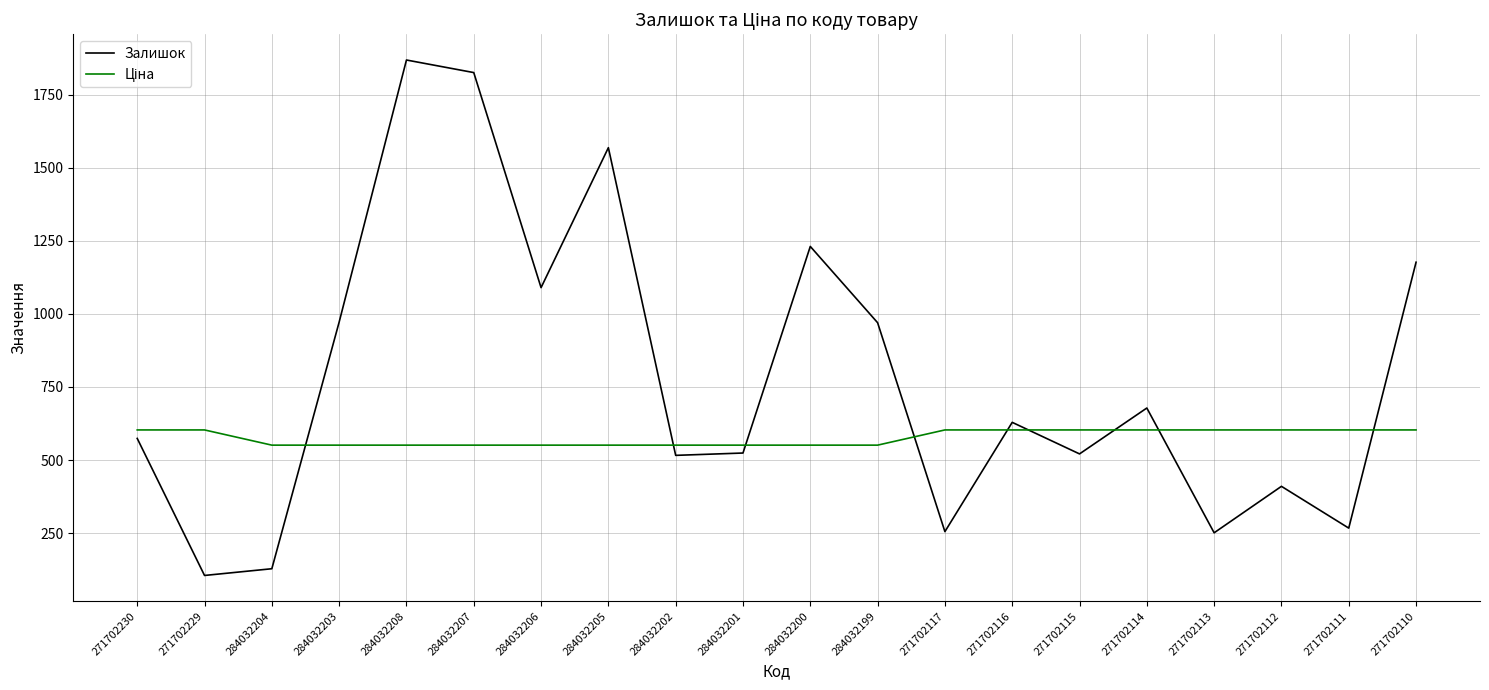

How many interior local valleys does the Залишок series have?

7